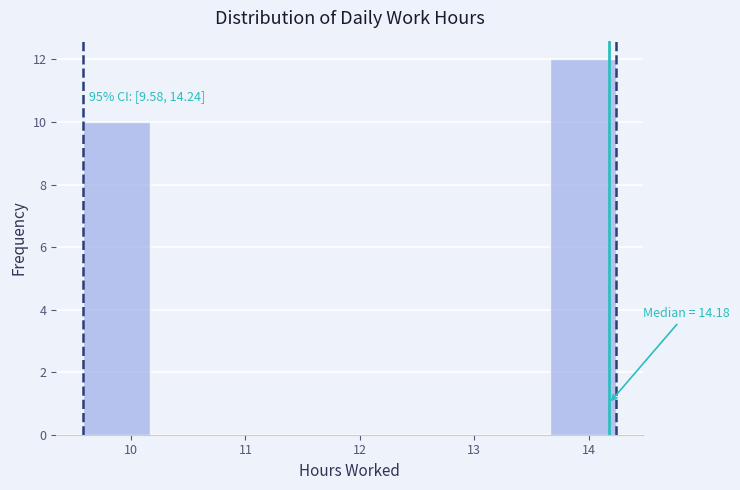

Over which range of the x-axis is the bar tallest?

13.7 to 14.2